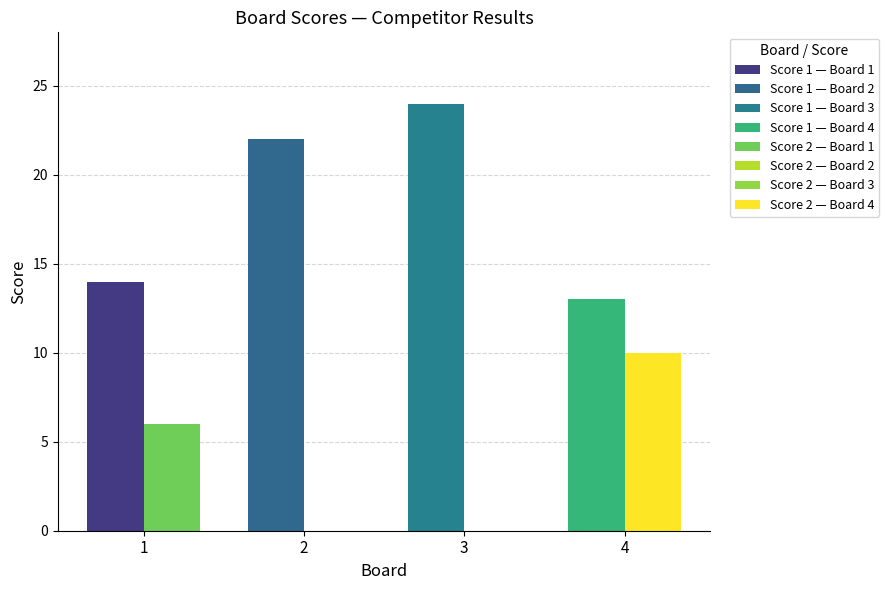

At which label is Score 2 closest to 5?

1